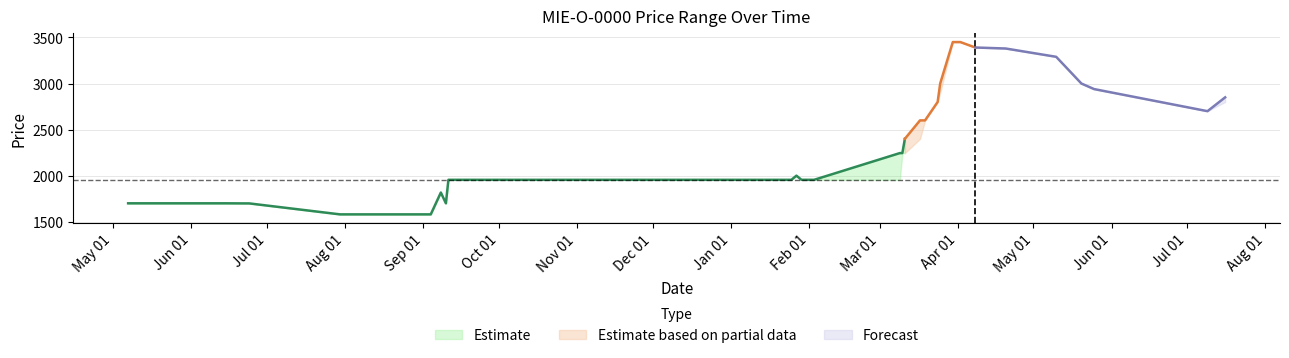

What position from the right is 6?

34